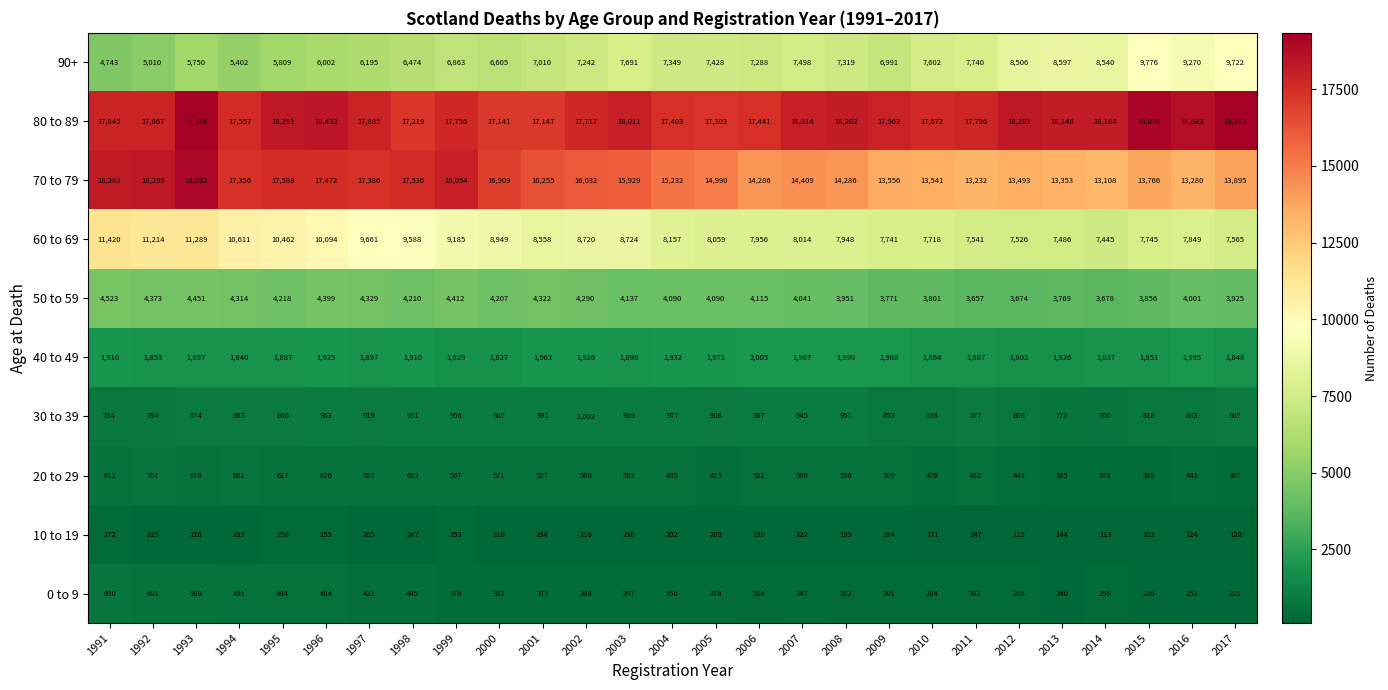

Which series has the widest spread of values?

70 to 79